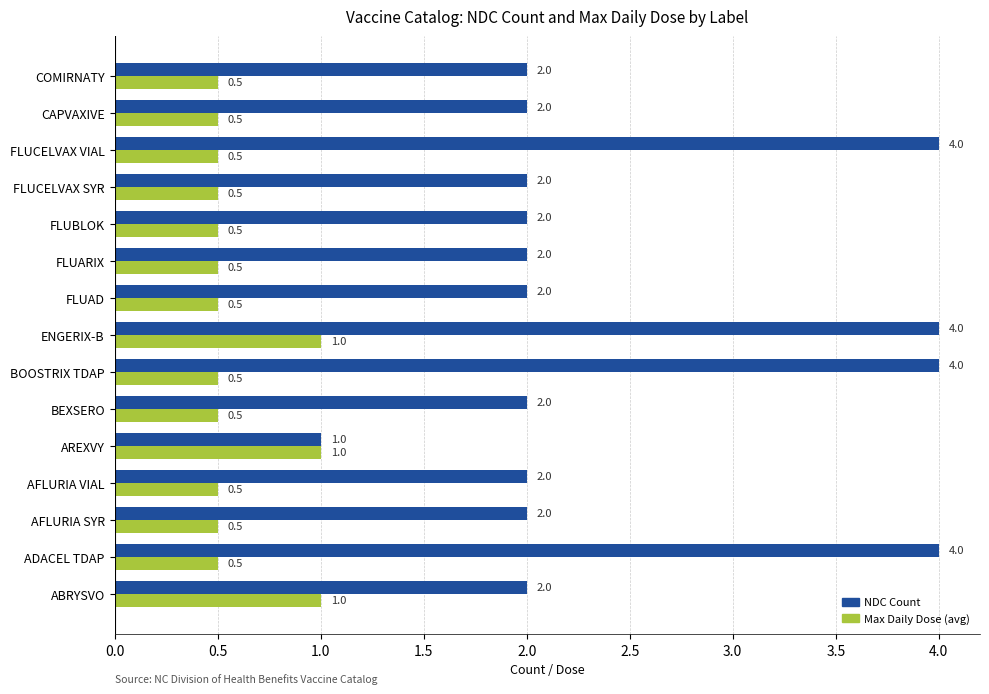

The NDC Count series shows 0.6 at CAPVAXIVE. True or false?

False